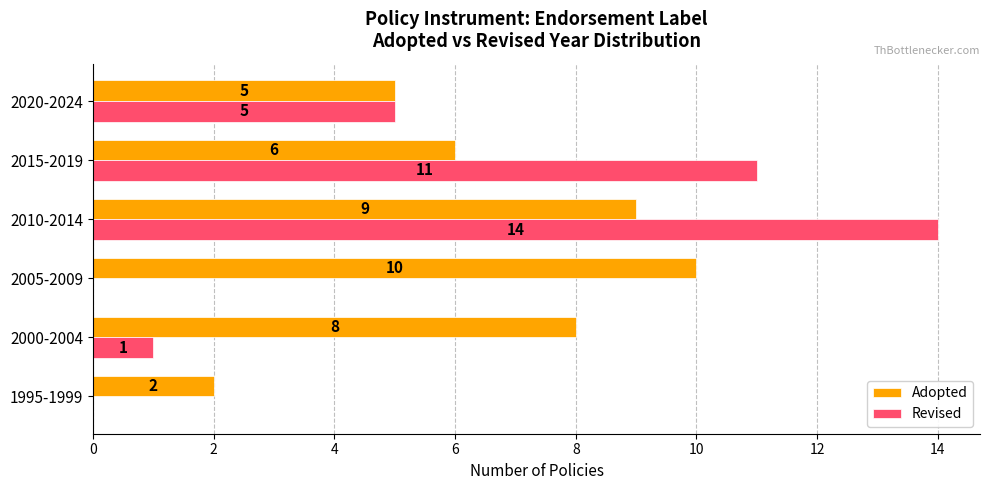

At which category is the sum across all series the highest?

2010-2014